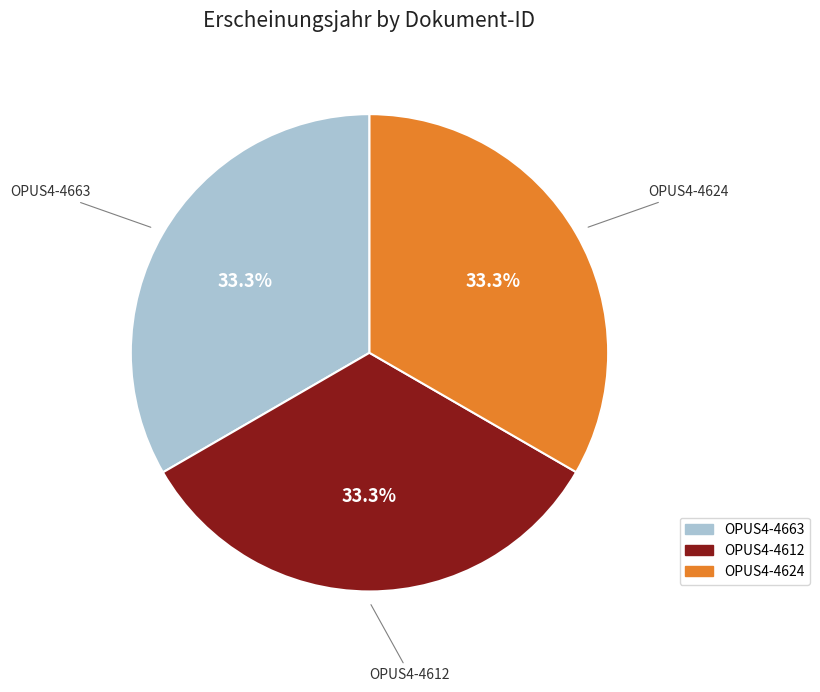

How many slices are in this pie chart?

3